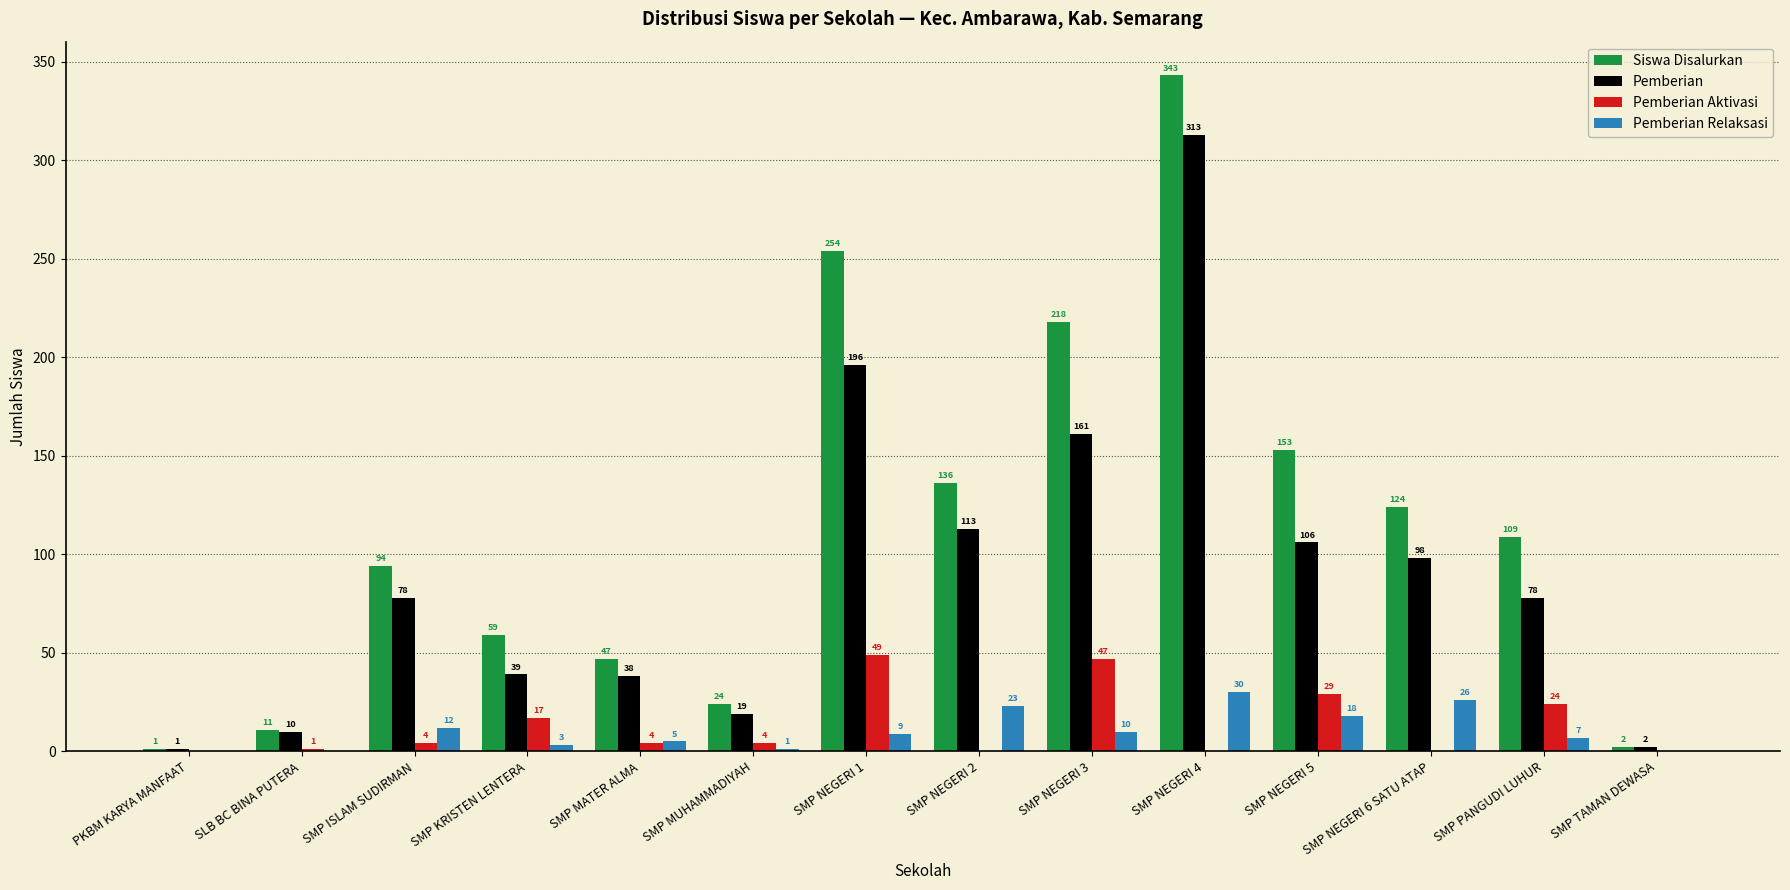

What is the sum of the Pemberian Relaksasi values at SMP MATER ALMA and SMP NEGERI 2?

28